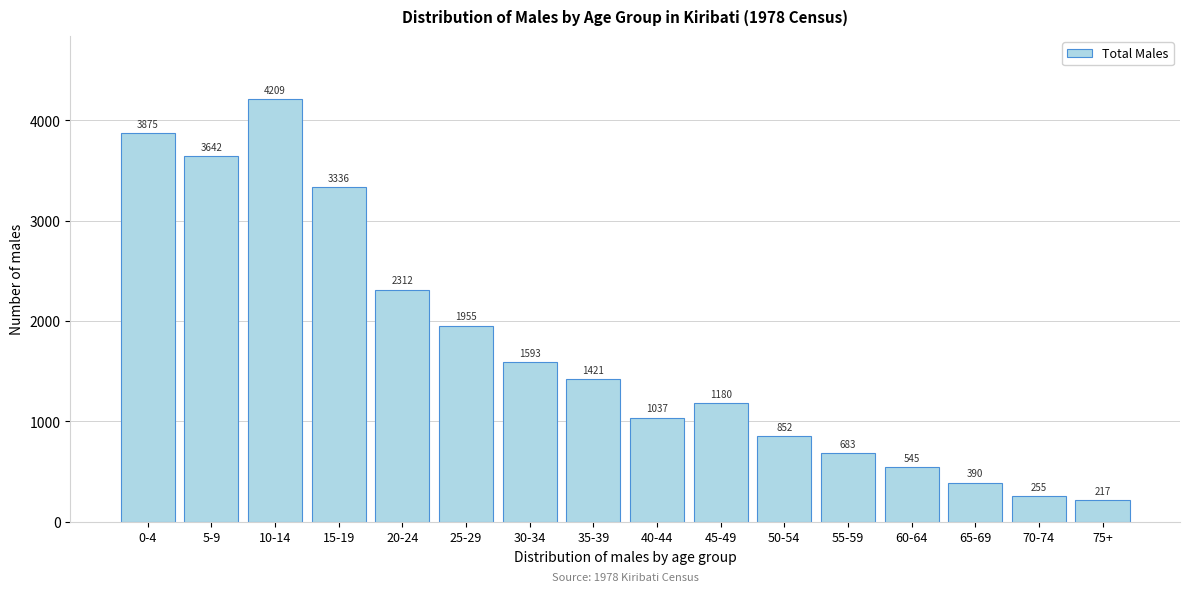

Reading right to left, list all the values displayed in this chart.

217	255	390	545	683	852	1180	1037	1421	1593	1955	2312	3336	4209	3642	3875